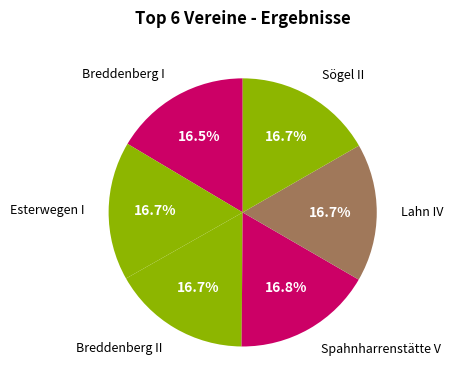

Does any single category account for the majority?

No